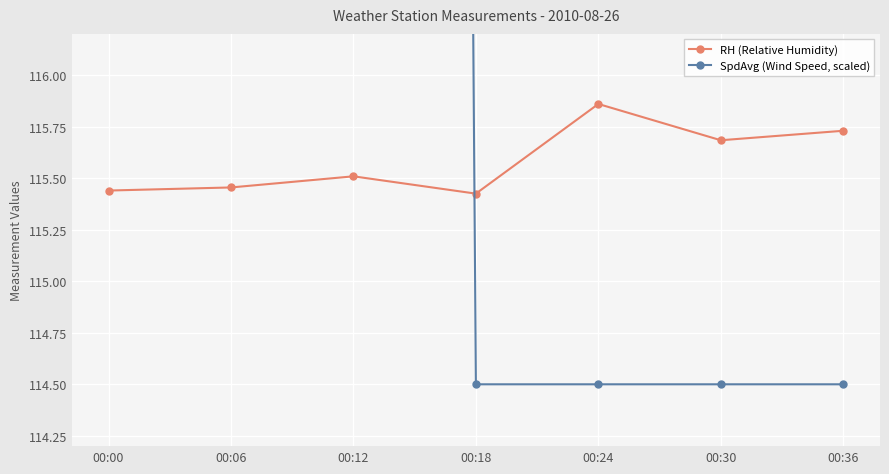

Reading right to left, list all the values displayed in this chart.

RH (Relative Humidity): 115.7	115.7	115.9	115.4	115.5	115.5	115.4
SpdAvg (Wind Speed, scaled): 114.5	114.5	114.5	114.5	192.9	156.7	225.4